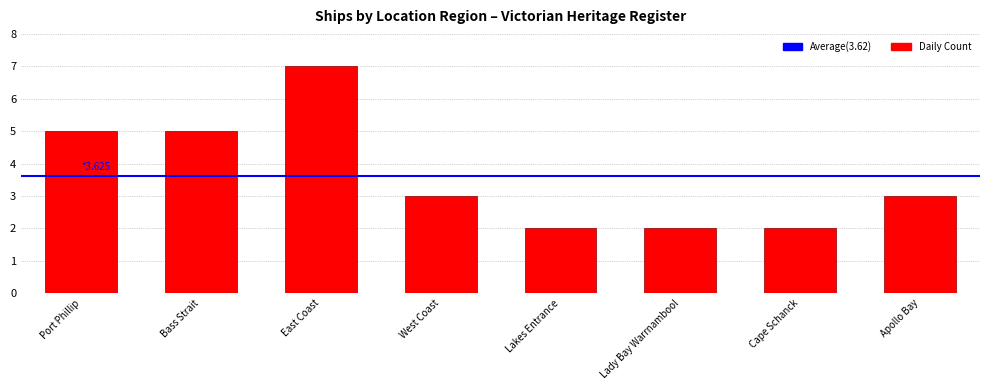

What is the smallest value displayed?

2